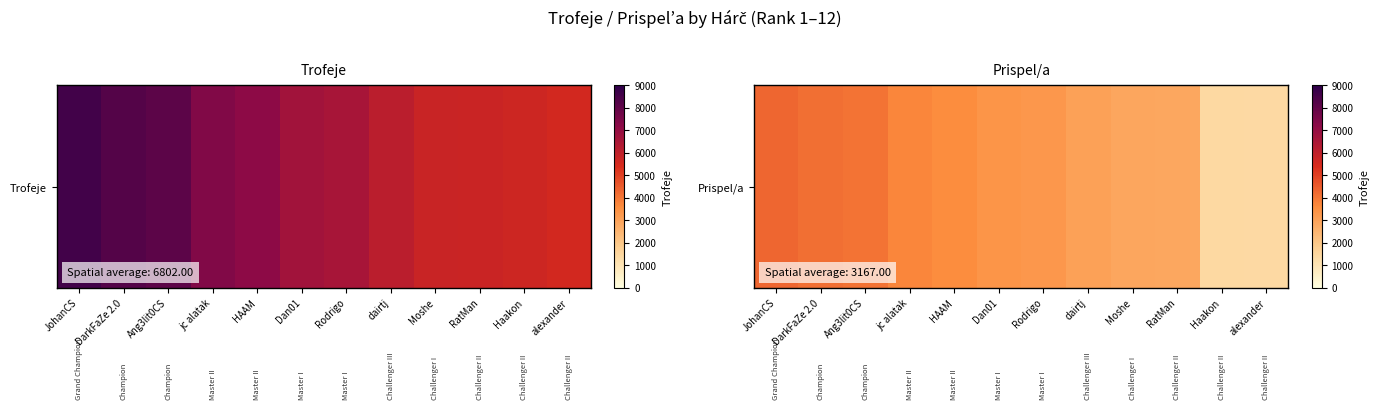

List the labels in order of value, smallest first.

alexander, Haakon, RatMan, Moshe, dairtj, Rodrigo, Dan01, HAAM, jc alatak, Ang3lit0CS, DarkFaZe 2.0, JohanCS